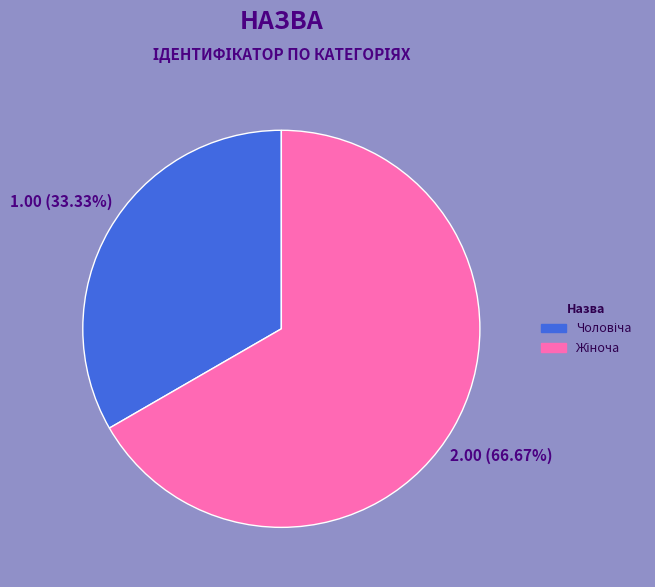

Does any single category account for the majority?

Yes